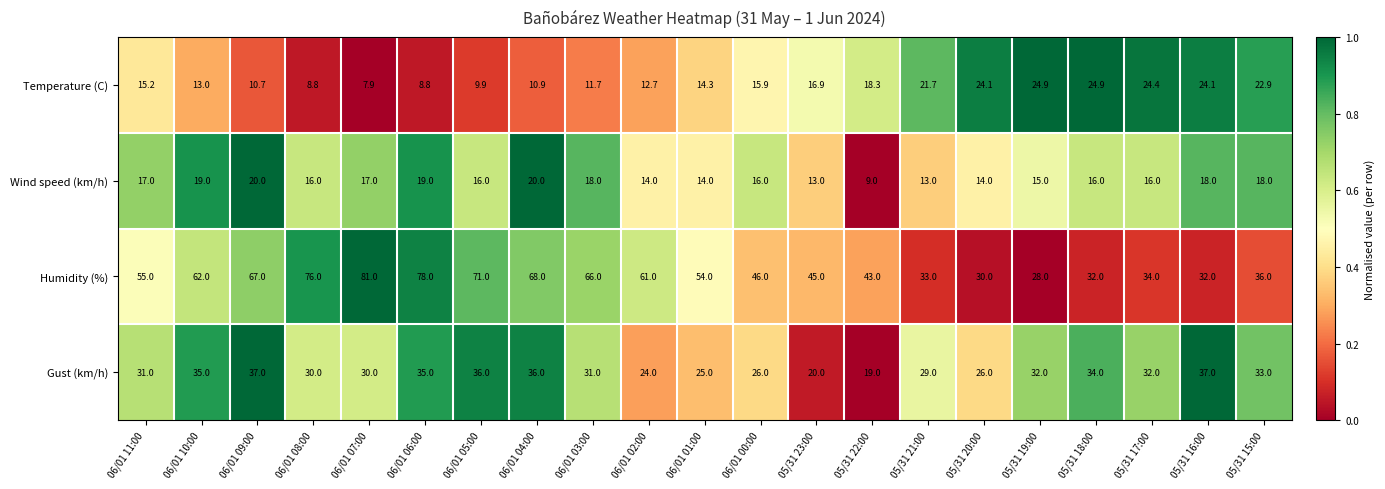

At which category does the chart reach its peak across all series?

06/01 07:00